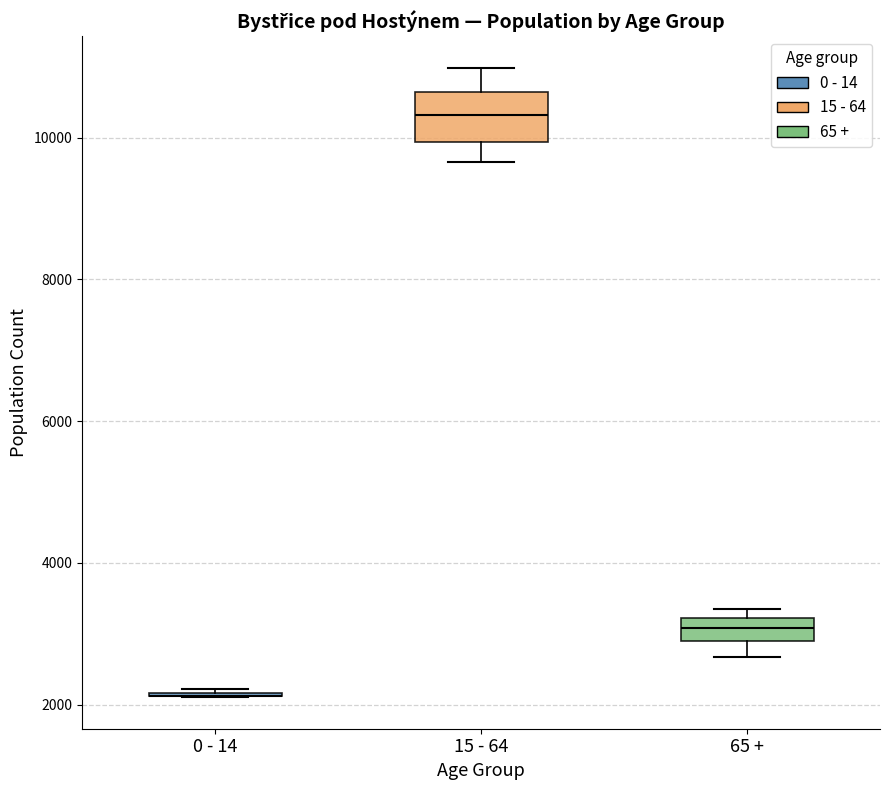

Where does the lower whisker of the box for 65 + end on the y-axis? The values are not printed on the chart, so give them approximately, as read against the axis.

2600